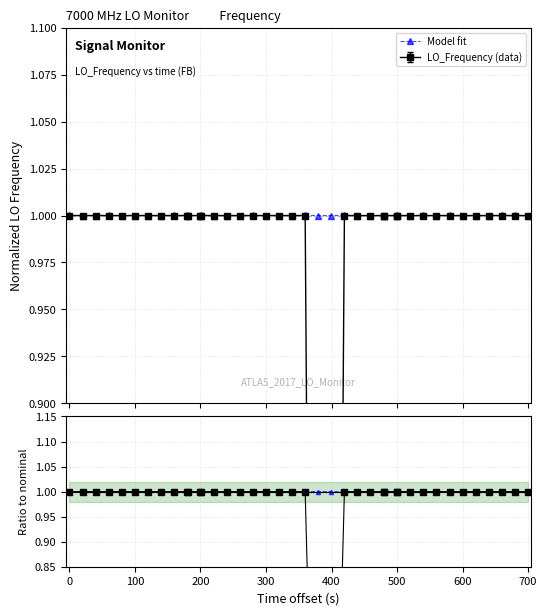

What is the sum of all values?

40.0